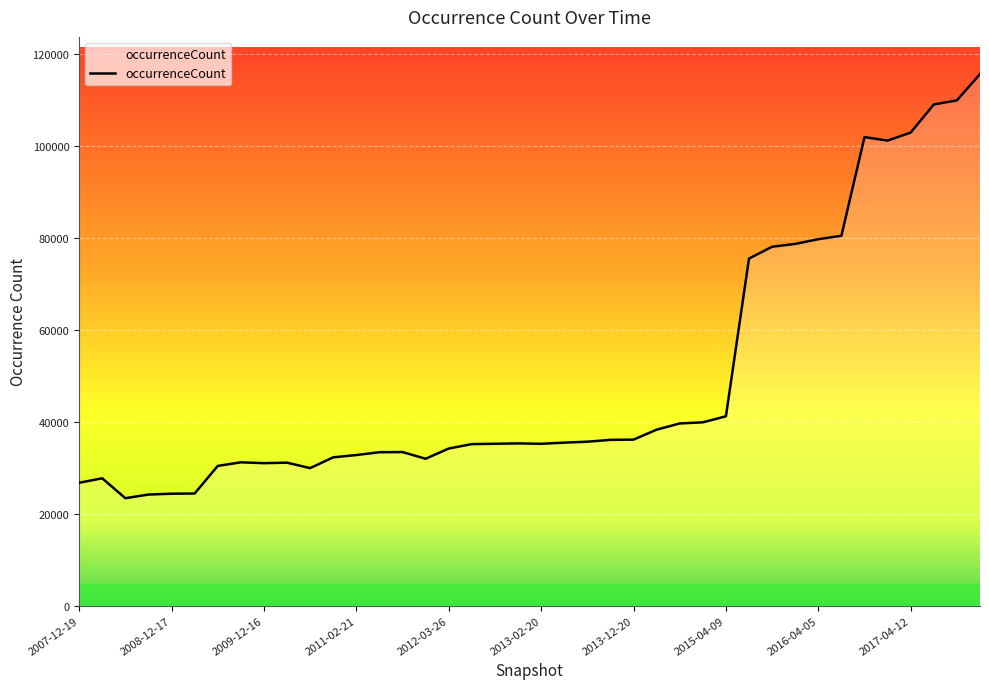

What is the maximum value shown in the chart?

115542